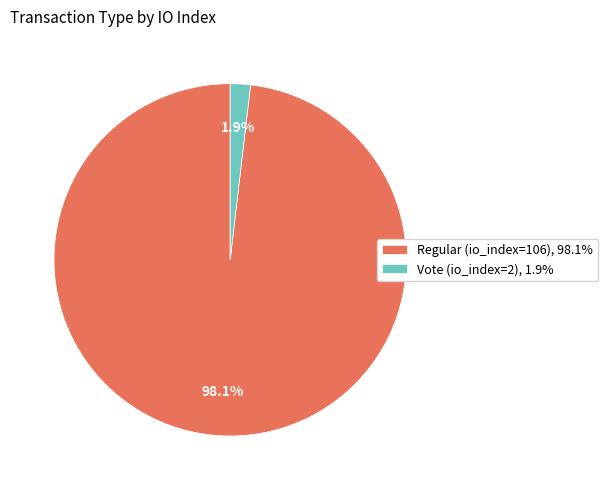

Which slice is the largest?

Regular (io_index=106)